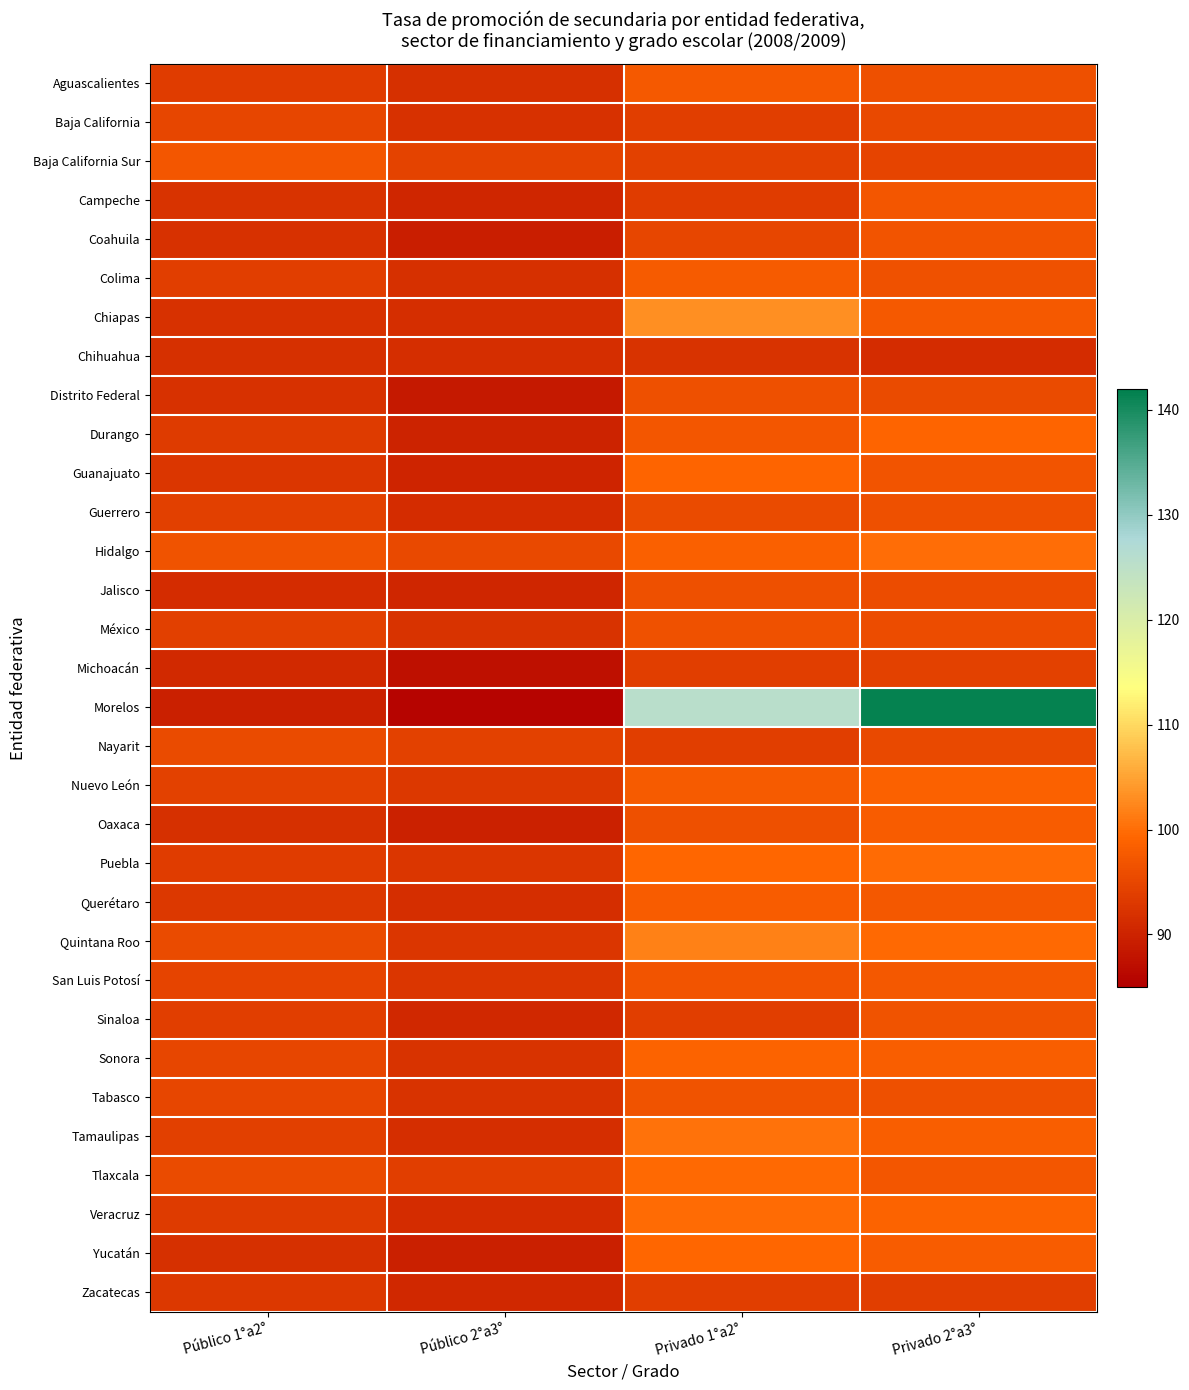

Which series has the largest total across all categories?

Morelos